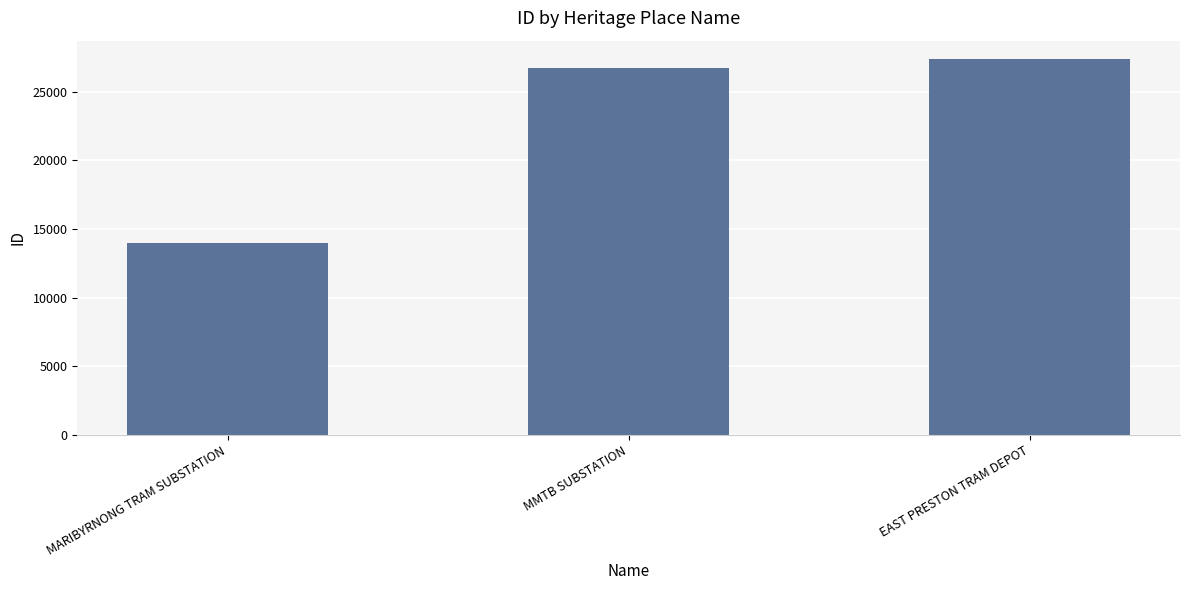

Are the bars horizontal?

No